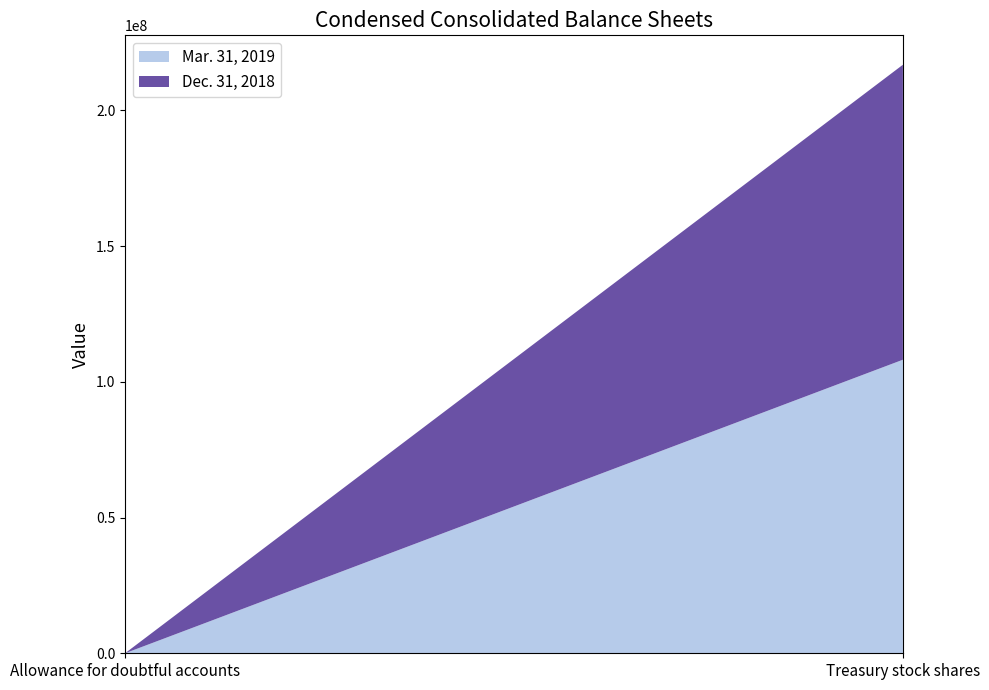

Reading right to left, what are the values for Mar. 31, 2019?

Treasury stock shares=108133345	Allowance for doubtful accounts=3661